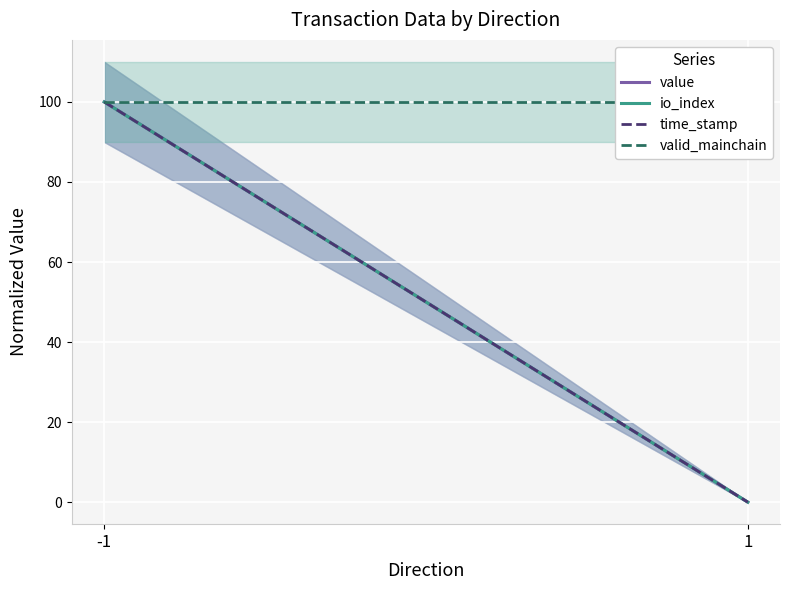

How many series are shown in this chart?

4